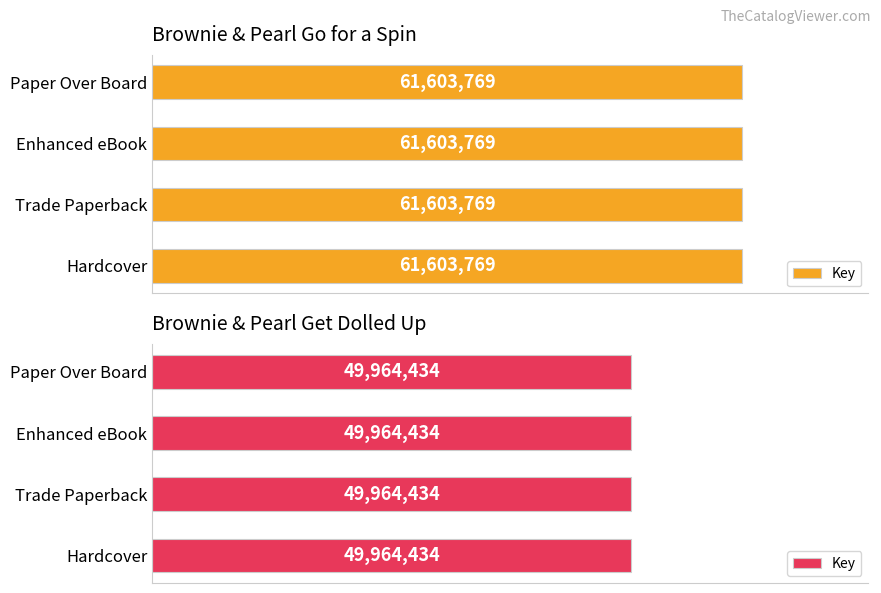

Reading left to right, list all the values displayed in this chart.

Go for a Spin: Paper Over Board=61603769	Enhanced eBook=61603769	Trade Paperback=61603769	Hardcover=61603769
Get Dolled Up: Paper Over Board=49964434	Enhanced eBook=49964434	Trade Paperback=49964434	Hardcover=49964434